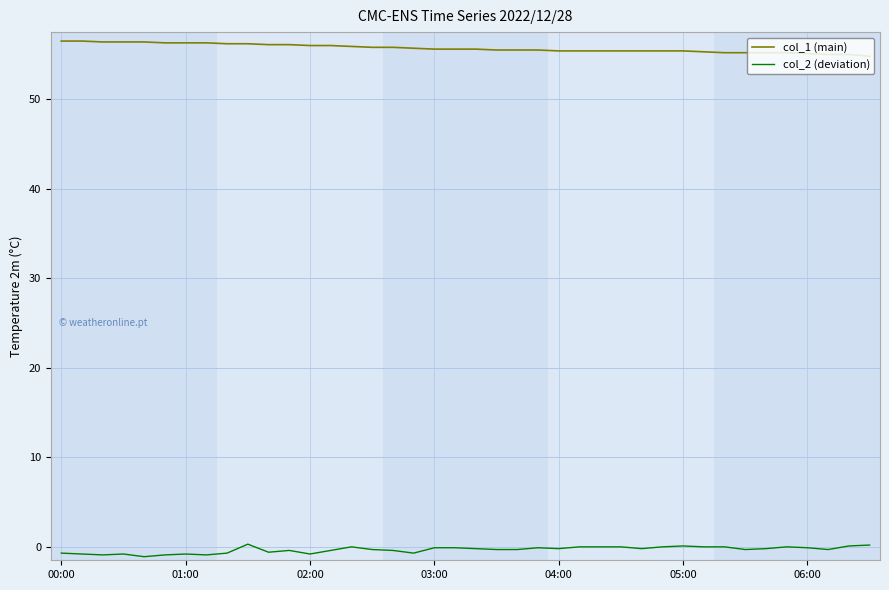

List the series in order of their peak value, lowest first.

col_2 (deviation), col_1 (main)